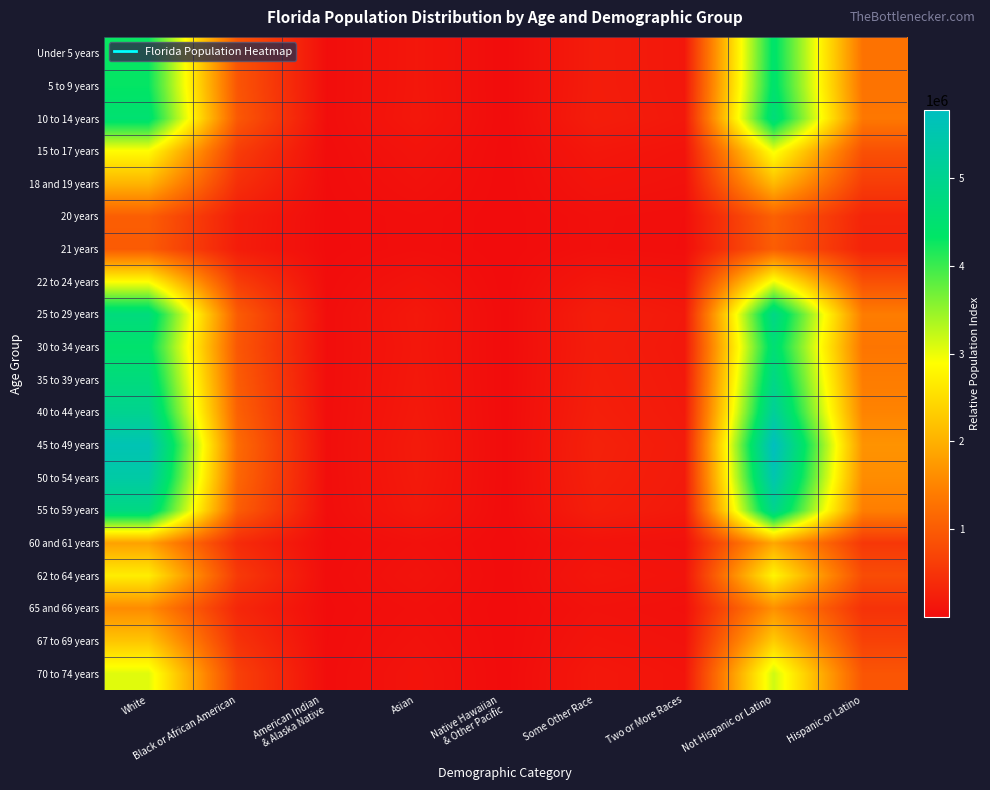

Rank the series by their maximum value, from lowest to highest.

21 years, 20 years, 65 and 66 years, 60 and 61 years, 18 and 19 years, 67 to 69 years, 62 to 64 years, 15 to 17 years, 22 to 24 years, 70 to 74 years, Under 5 years, 5 to 9 years, 30 to 34 years, 10 to 14 years, 35 to 39 years, 25 to 29 years, 55 to 59 years, 40 to 44 years, 50 to 54 years, 45 to 49 years